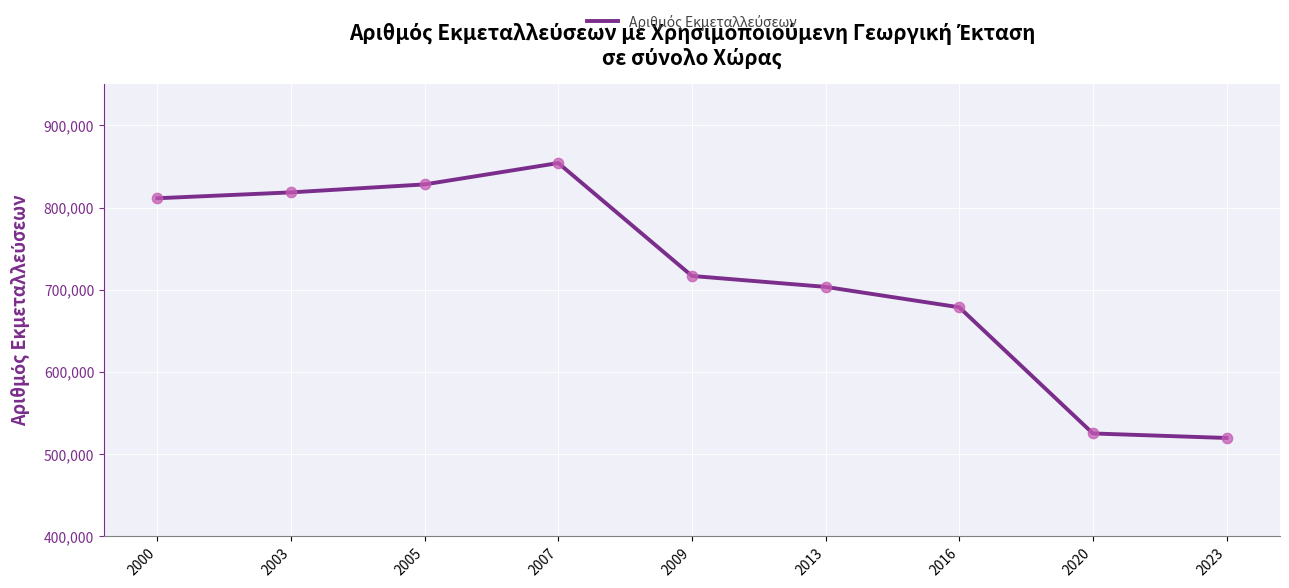

What is the ratio of the value at 2007 to the value at 2009?

1.2